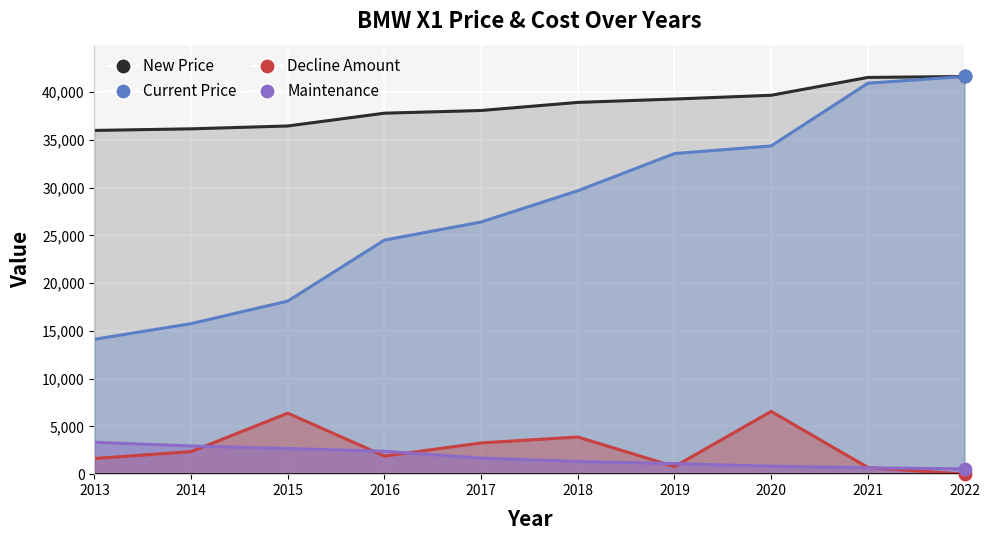

Which series has the largest Y range (max minus min)?

Current Price